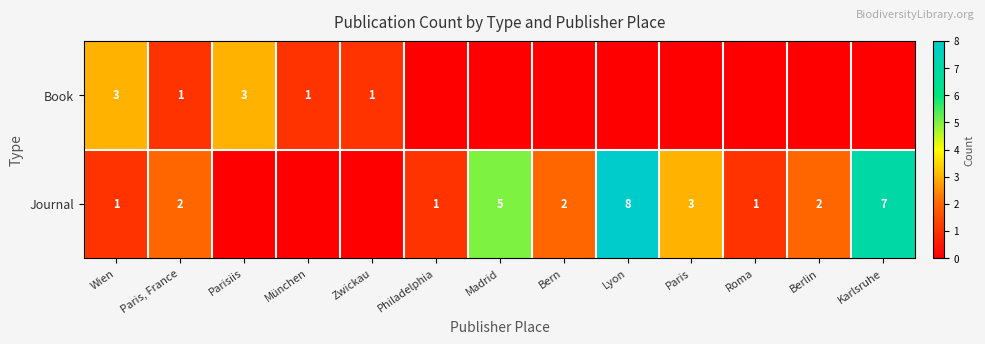

What is the sum of the Journal values at Roma and Paris?

4